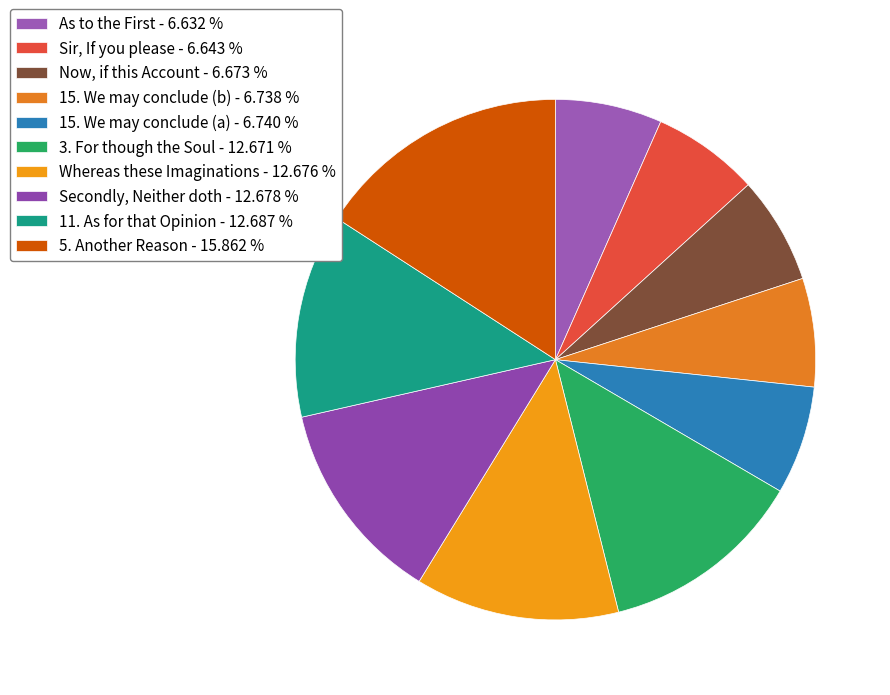

Count the number of slices in the pie.

10